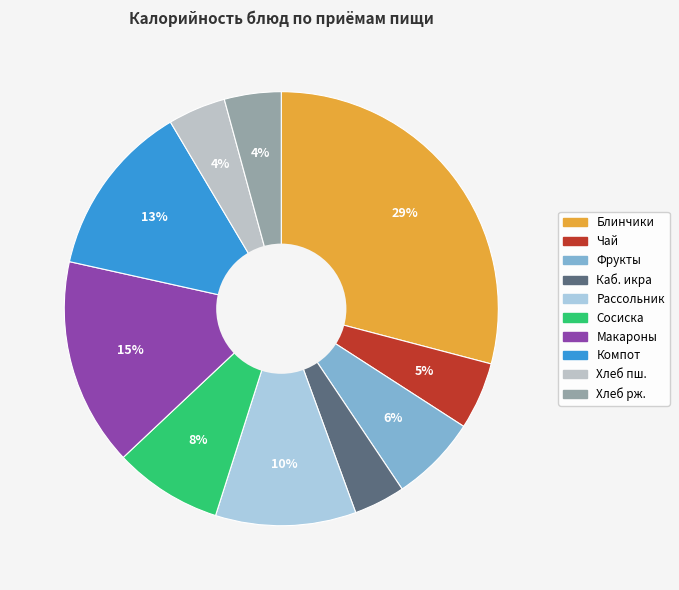

Which slice is the largest?

Блинчики